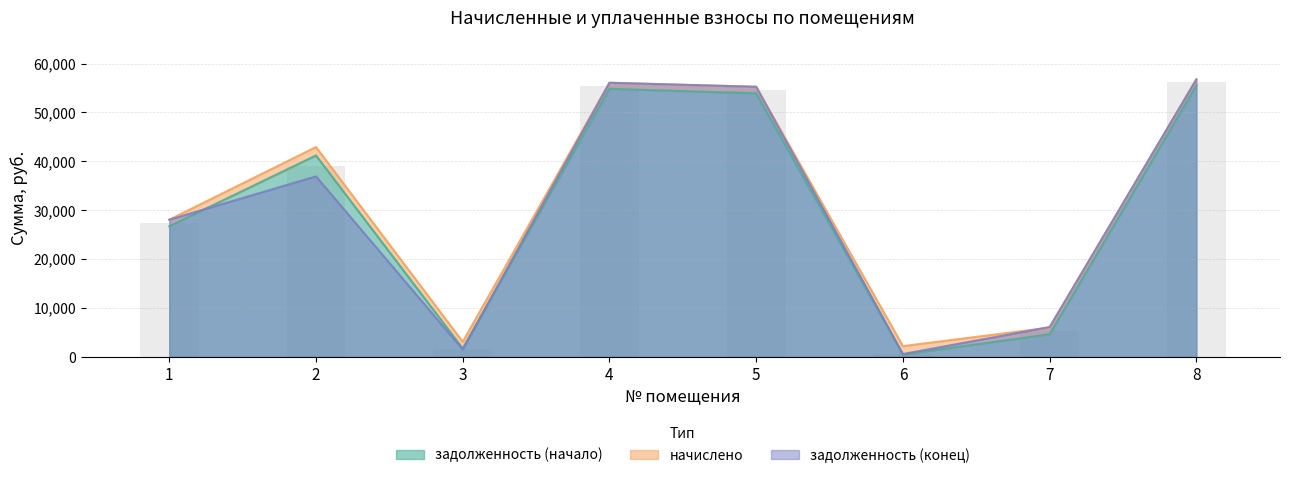

Which label corresponds to the smallest value in the chart?

6